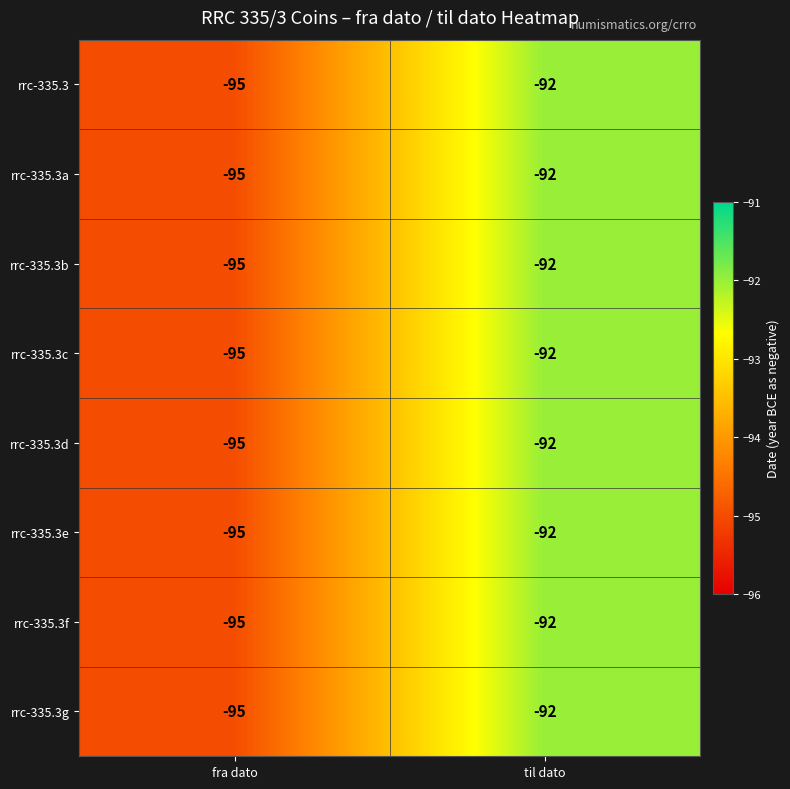

Is it true that rrc-335.3b equals -95 at fra dato?

True